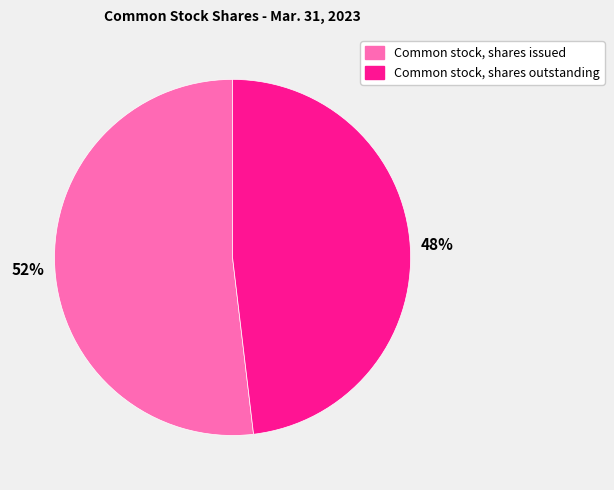

Do Common stock, shares issued and Common stock, shares outstanding together represent more than half of the pie?

Yes